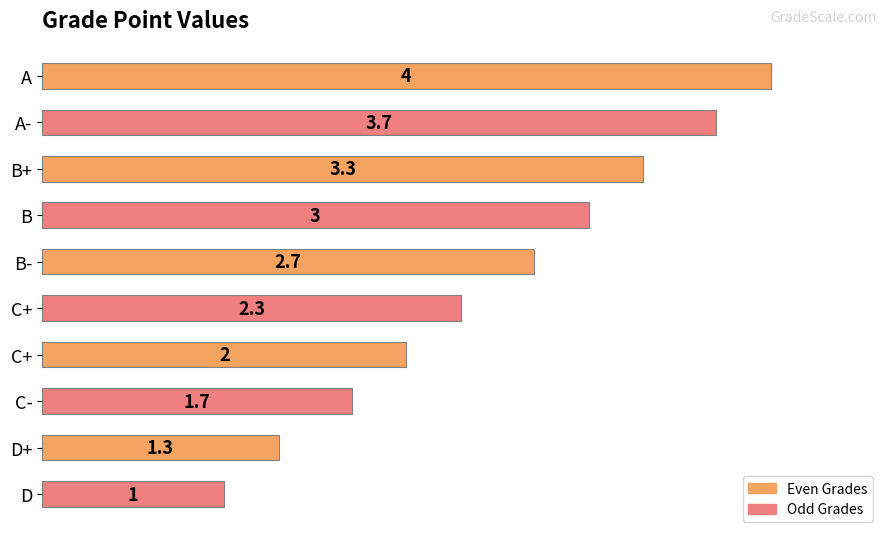

How many categories are shown in the chart?

10